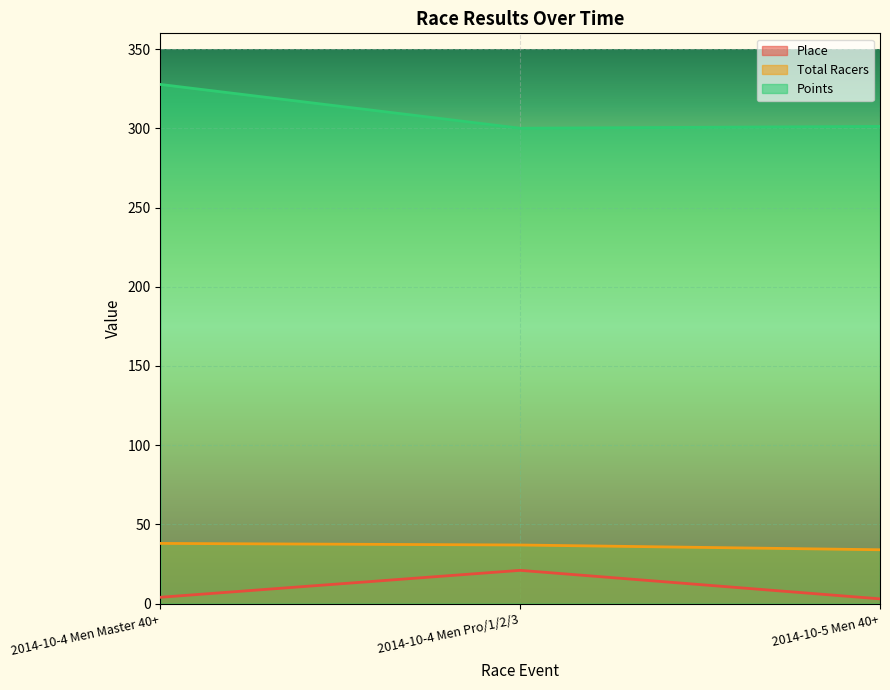

What is the minimum value shown in the chart?

3.0